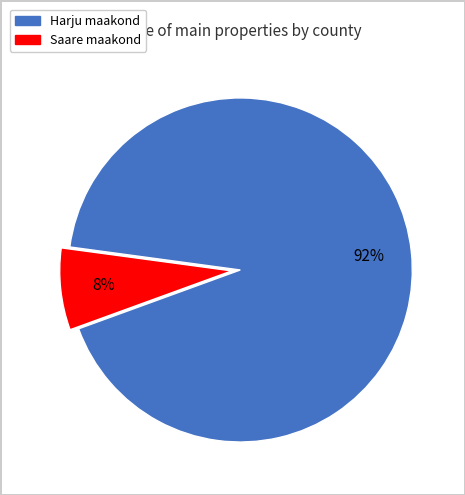

Does Harju maakond account for over 50% of the chart?

Yes